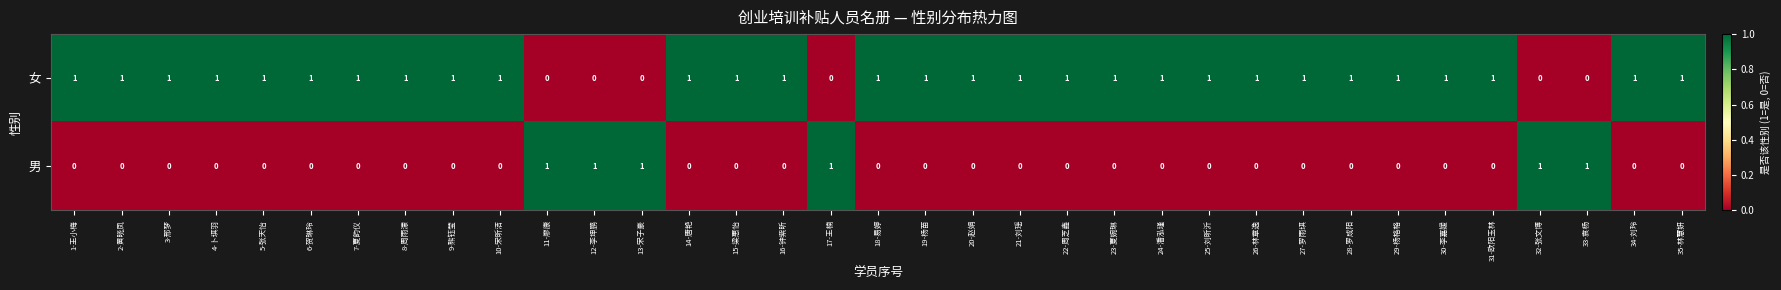

List the series in order of their overall mean, highest first.

女, 男